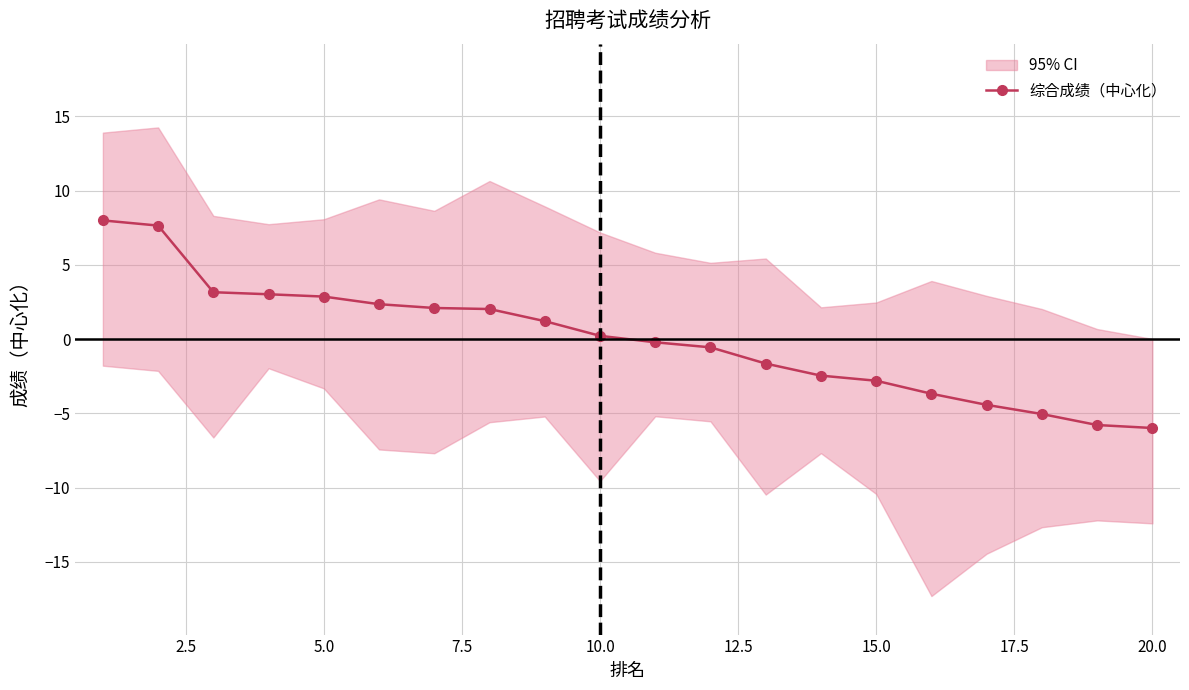

What is the approximate value at 17.5?

2.0